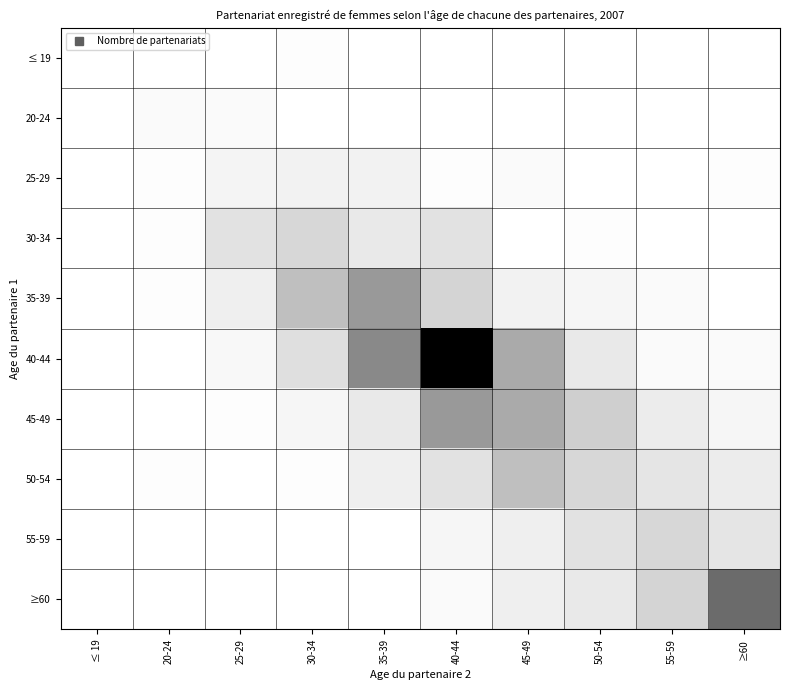

At which category is the sum across all series the highest?

40-44